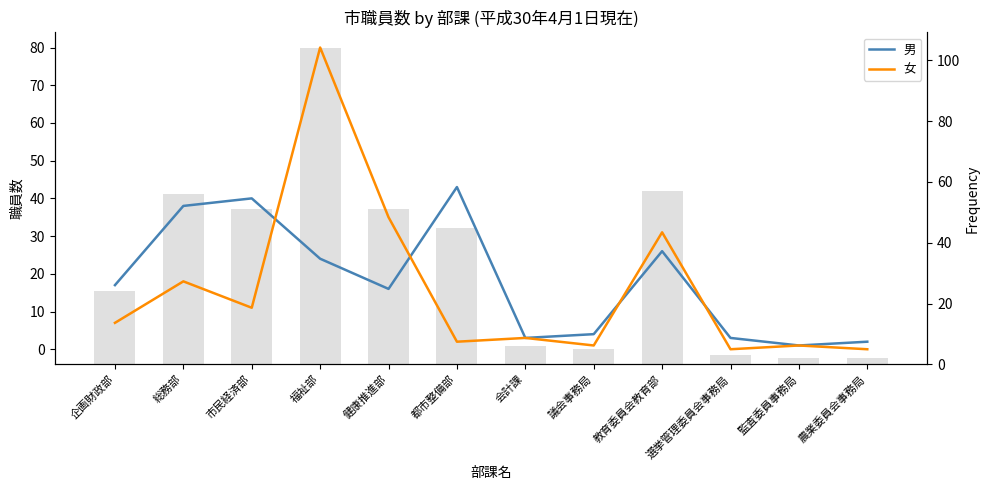

Which category has the lowest value in the 女 series?

選挙管理委員会事務局